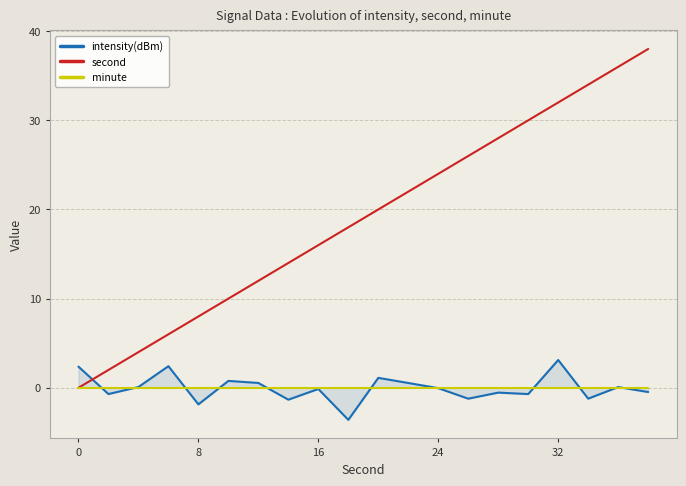

What is the difference between the maximum and minimum values in the intensity(dBm) series?

6.7